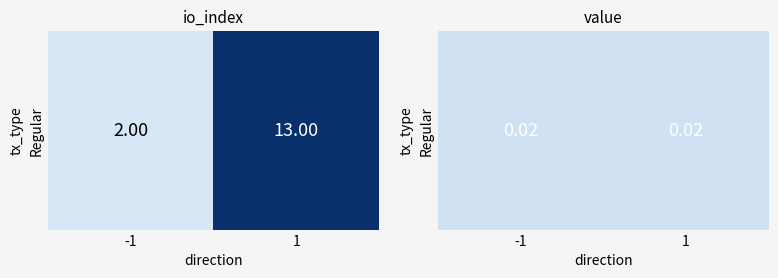

List the labels in order of value, largest first.

1, Regular